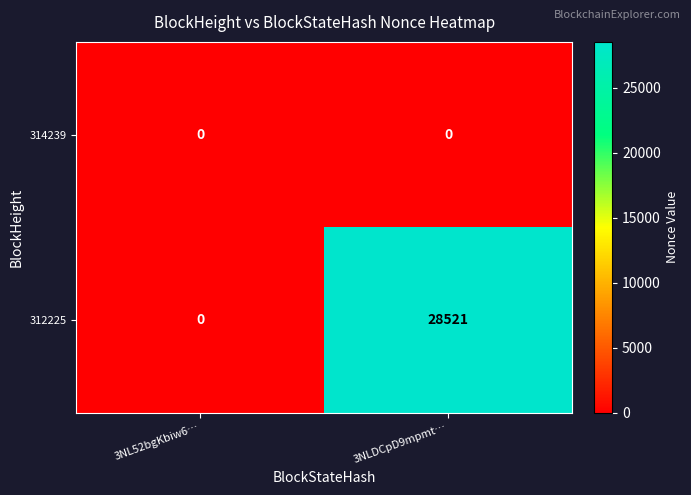

Rank the series by their average value, from highest to lowest.

312225, 314239